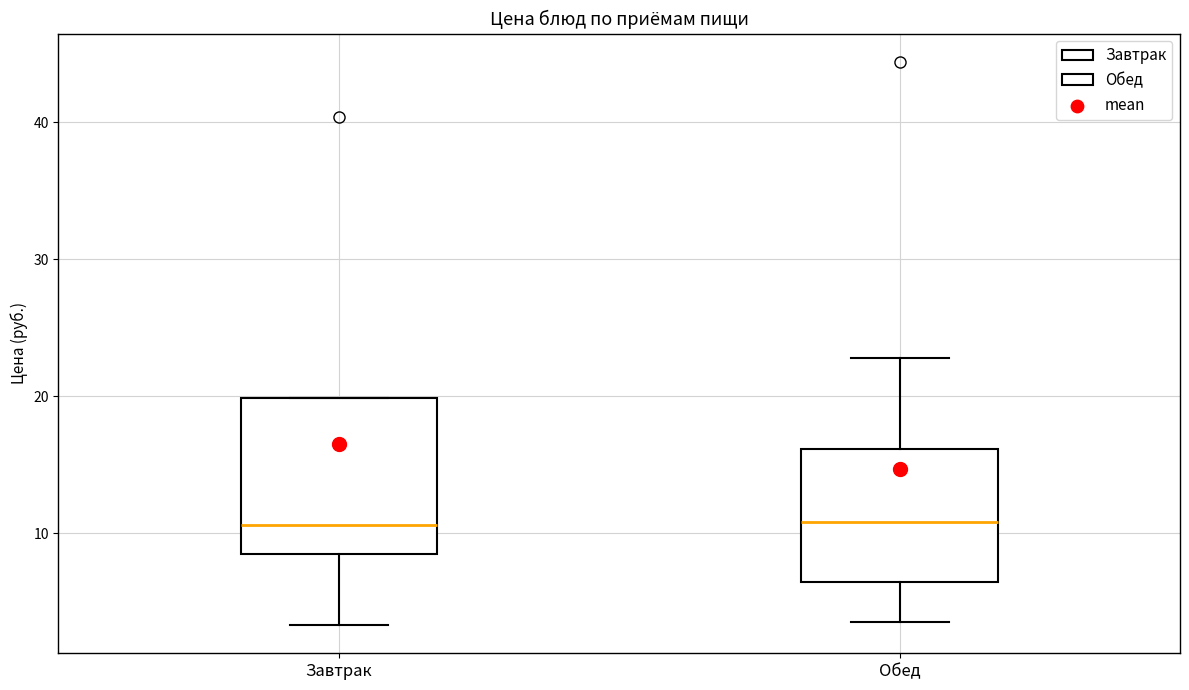

Where is the lower edge of the box for Завтрак on the y-axis? The values are not printed on the chart, so give them approximately, as read against the axis.

8